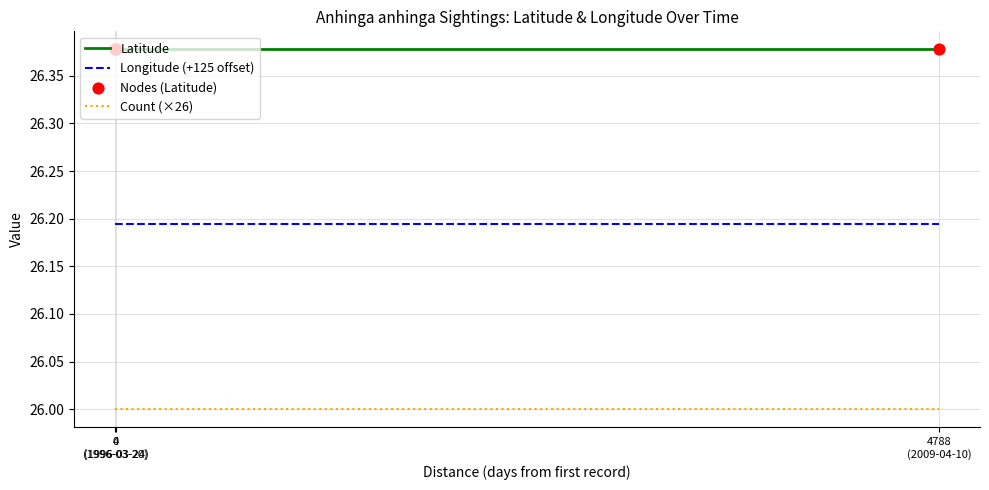

Rank the series by their average value, from highest to lowest.

Latitude, Longitude (+125 offset), Count (×26)